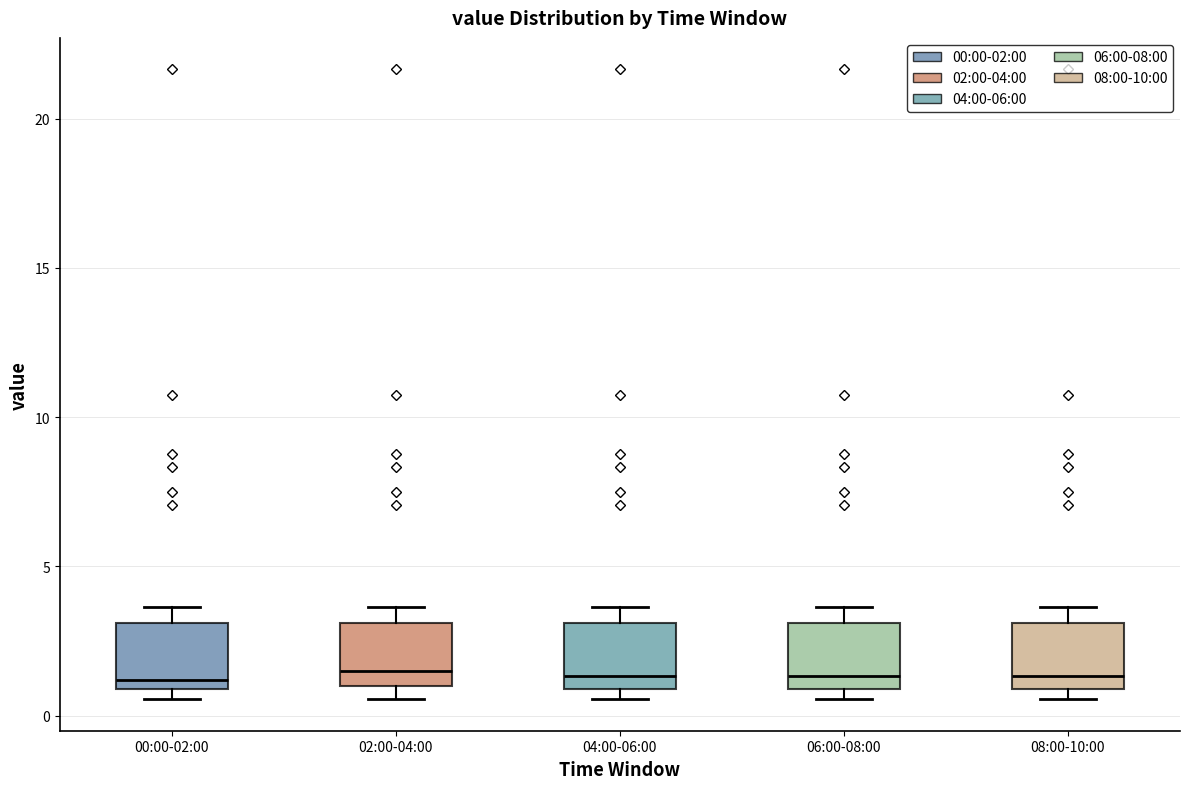

Reading left to right, read every box against the y-axis: the position of its median line, the range the box covers, and the ends of its whiskers. The values are not printed on the chart, so give them approximately, as read against the axis.

00:00-02:00: median 1.0 (just above the box's lower edge), box 1.0 to 3.0, whiskers 0.5 to 3.5
02:00-04:00: median 1.5, box 1.0 to 3.0, whiskers 0.5 to 3.5
04:00-06:00: median 1.5, box 1.0 to 3.0, whiskers 0.5 to 3.5
06:00-08:00: median 1.5, box 1.0 to 3.0, whiskers 0.5 to 3.5
08:00-10:00: median 1.5, box 1.0 to 3.0, whiskers 0.5 to 3.5